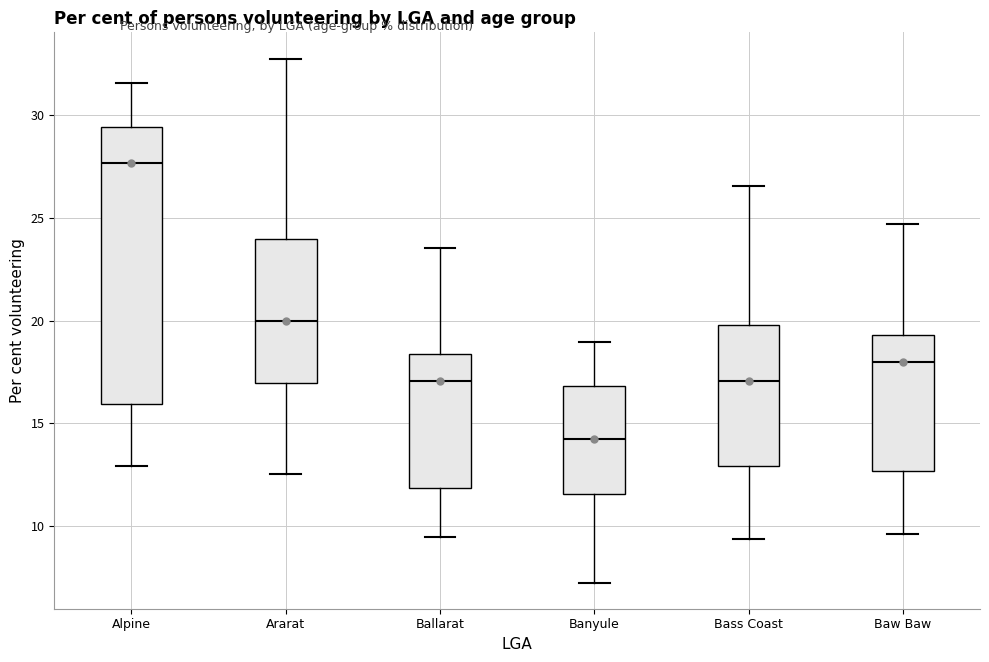

Reading left to right, transcribe this box plot: for each box, give where its median line is, the range the box spans, and where its two whiskers end, as read against the y-axis. The values are not printed on the chart, so give them approximately, as read against the axis.

Alpine: median 27.5, box 16.0 to 29.5, whiskers 13.0 to 31.5
Ararat: median 20.0, box 17.0 to 24.0, whiskers 12.5 to 33.0
Ballarat: median 17.0, box 12.0 to 18.5, whiskers 9.5 to 23.5
Banyule: median 14.5, box 11.5 to 17.0, whiskers 7.0 to 19.0
Bass Coast: median 17.0, box 13.0 to 20.0, whiskers 9.5 to 26.5
Baw Baw: median 18.0, box 12.5 to 19.5, whiskers 9.5 to 24.5